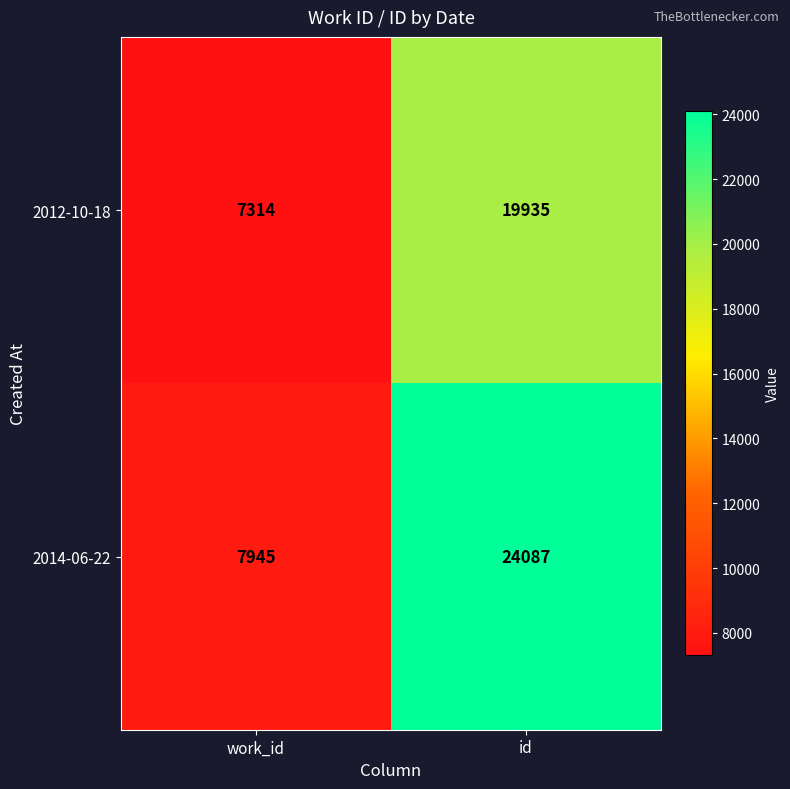

Reading right to left, transcribe all the data shown in this chart.

2012-10-18: id=19935	work_id=7314
2014-06-22: id=24087	work_id=7945